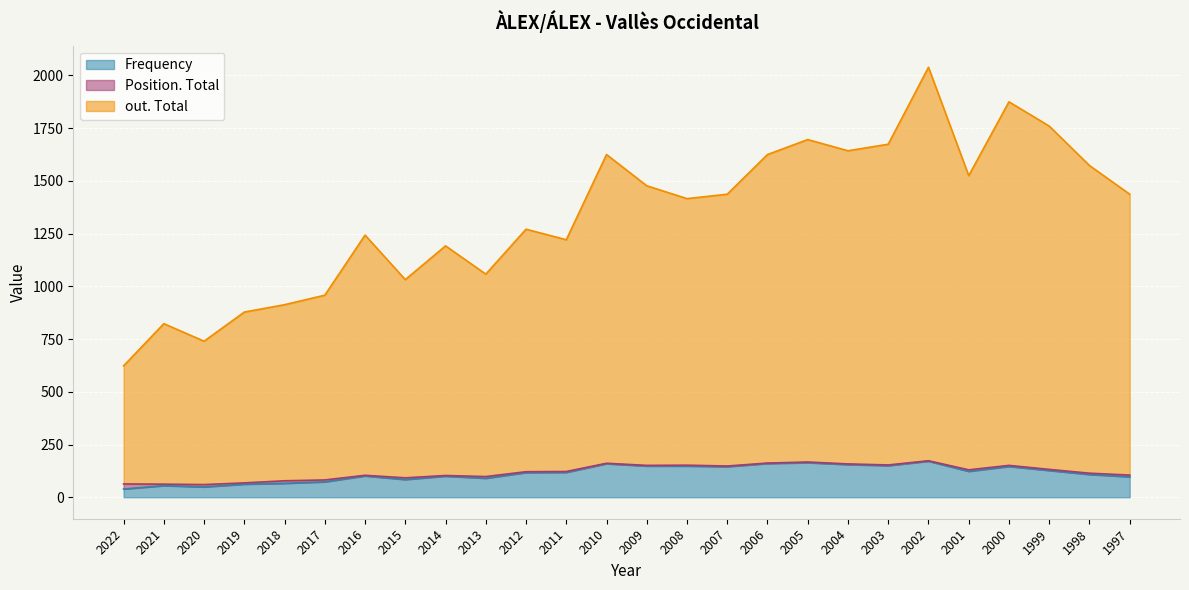

The value of out. Total at 2001 is 1525. True or false?

True